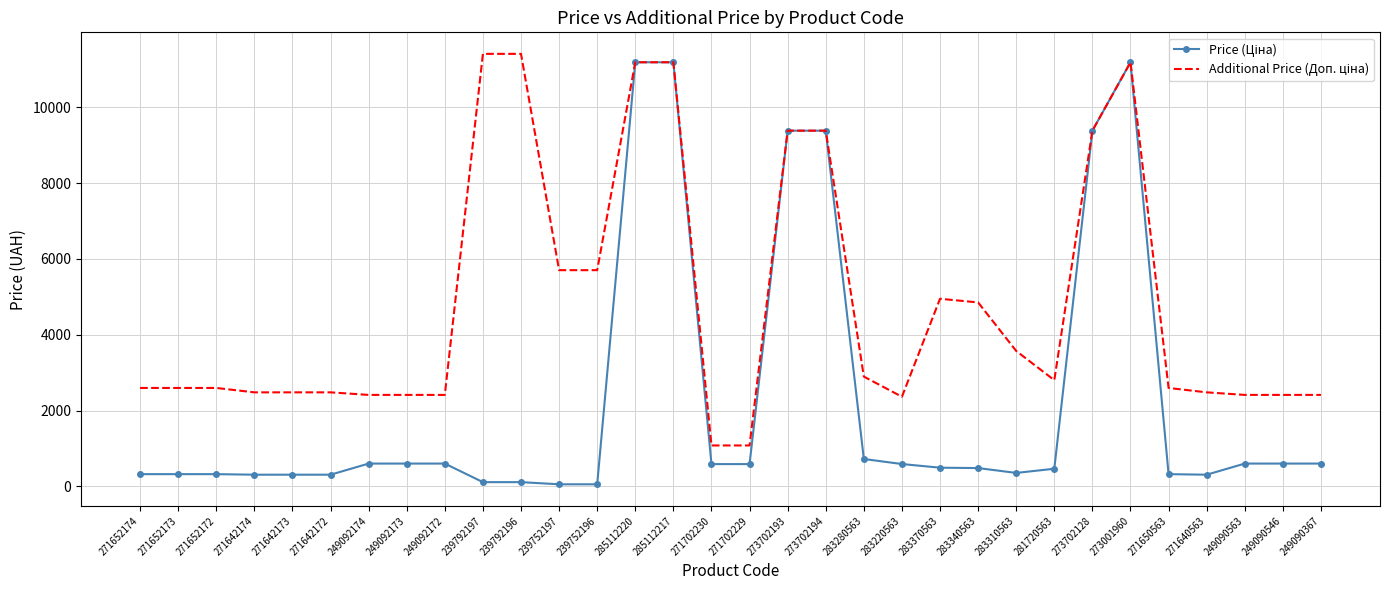

What is the total value across all series at 271702229?

1671.6